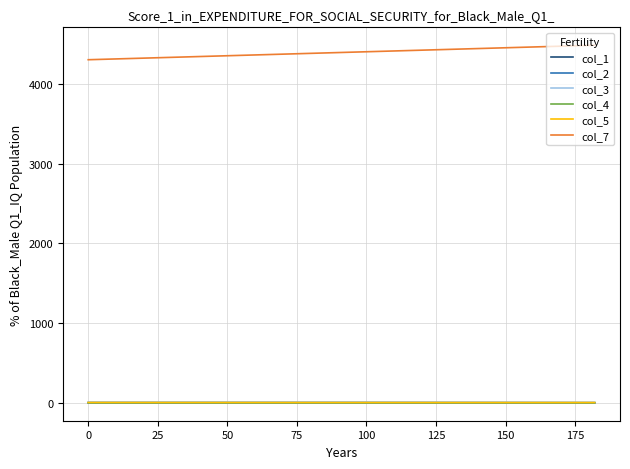

What is the value of the col_7 point at the 3rd from the left?

4485.0